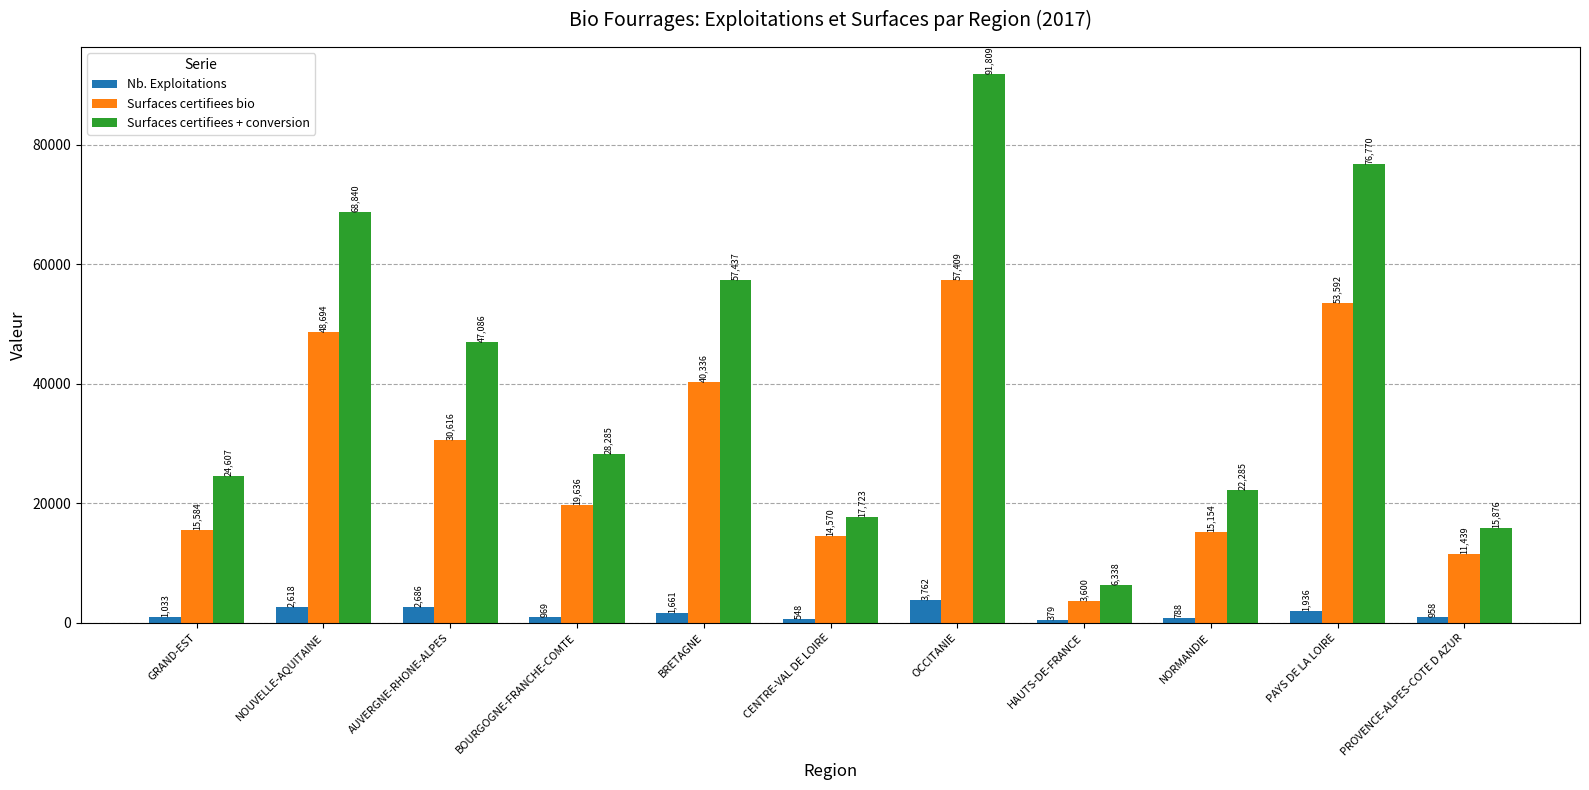

Where is Surfaces certifiees bio nearest to the value 30504?

AUVERGNE-RHONE-ALPES